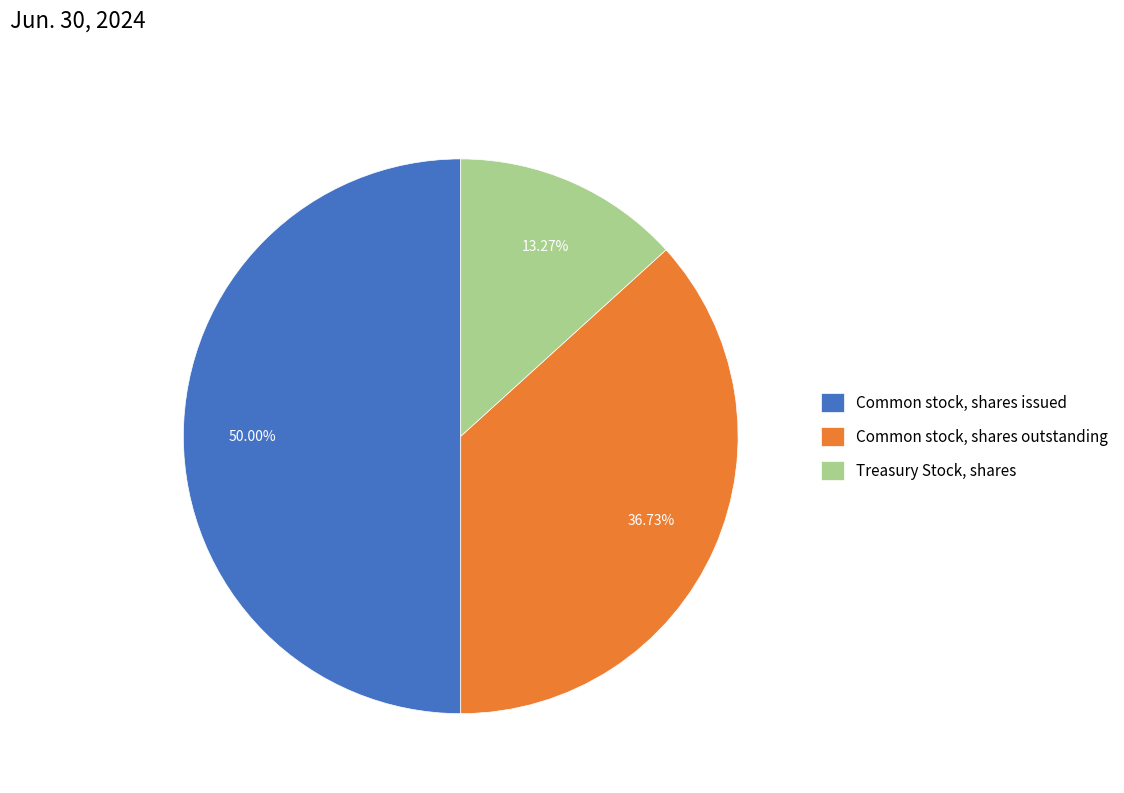

Does Common stock, shares outstanding represent more than half of the total?

No